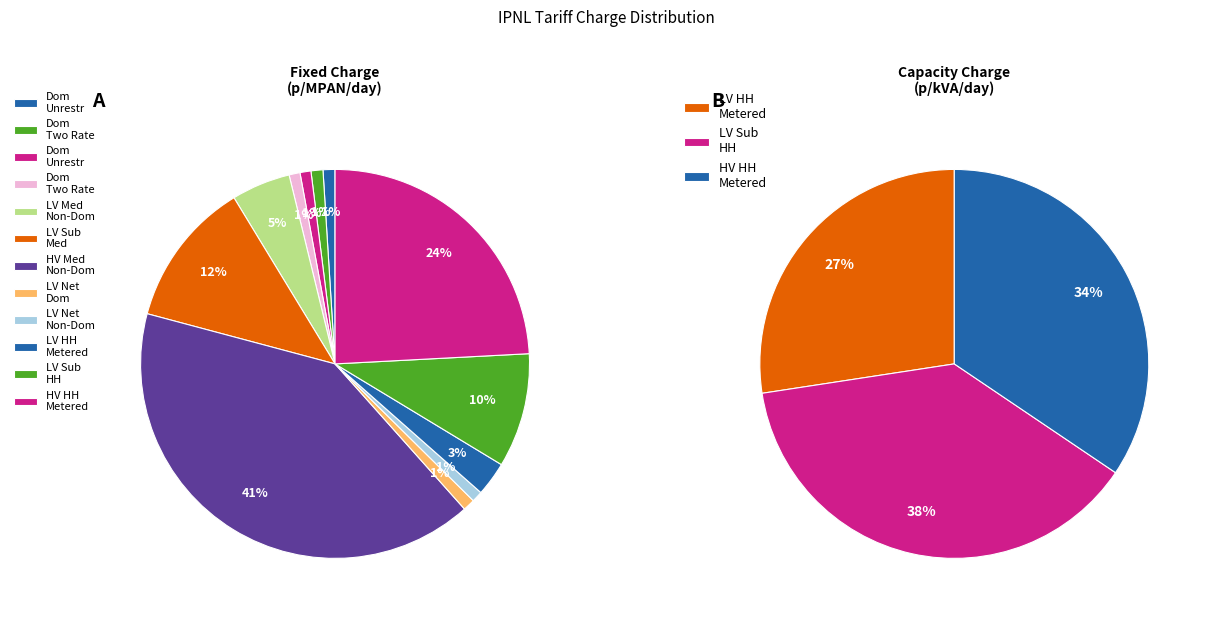

What portion of the pie excludes Domestic Off Peak?

100.0%